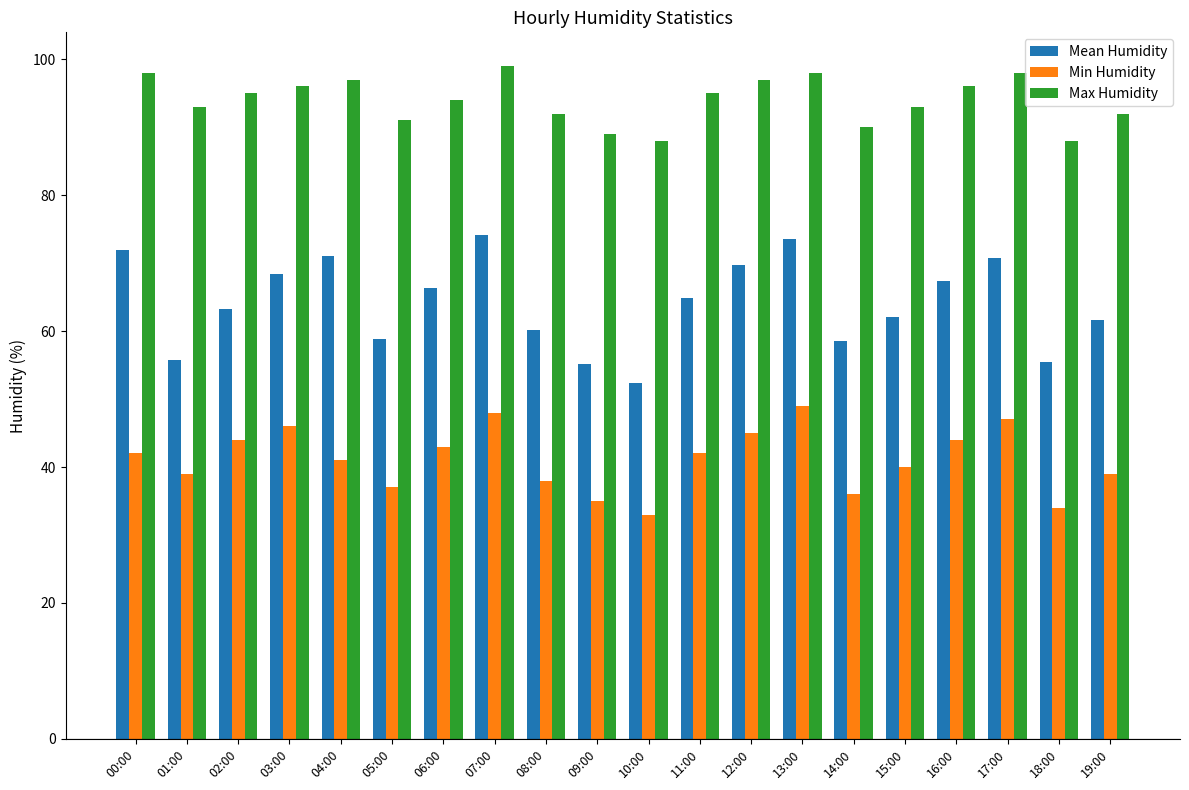

Rank the series at 09:00 from lowest to highest value.

Min Humidity, Mean Humidity, Max Humidity